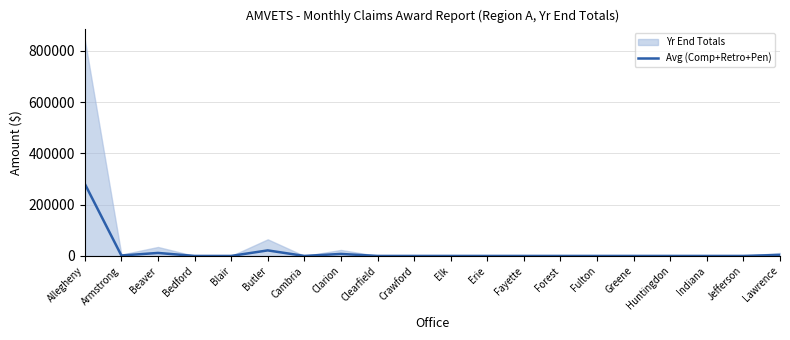

List the labels in order of value, smallest first.

Bedford, Blair, Cambria, Clearfield, Crawford, Elk, Erie, Fayette, Forest, Fulton, Greene, Huntingdon, Indiana, Jefferson, Armstrong, Lawrence, Clarion, Beaver, Butler, Allegheny